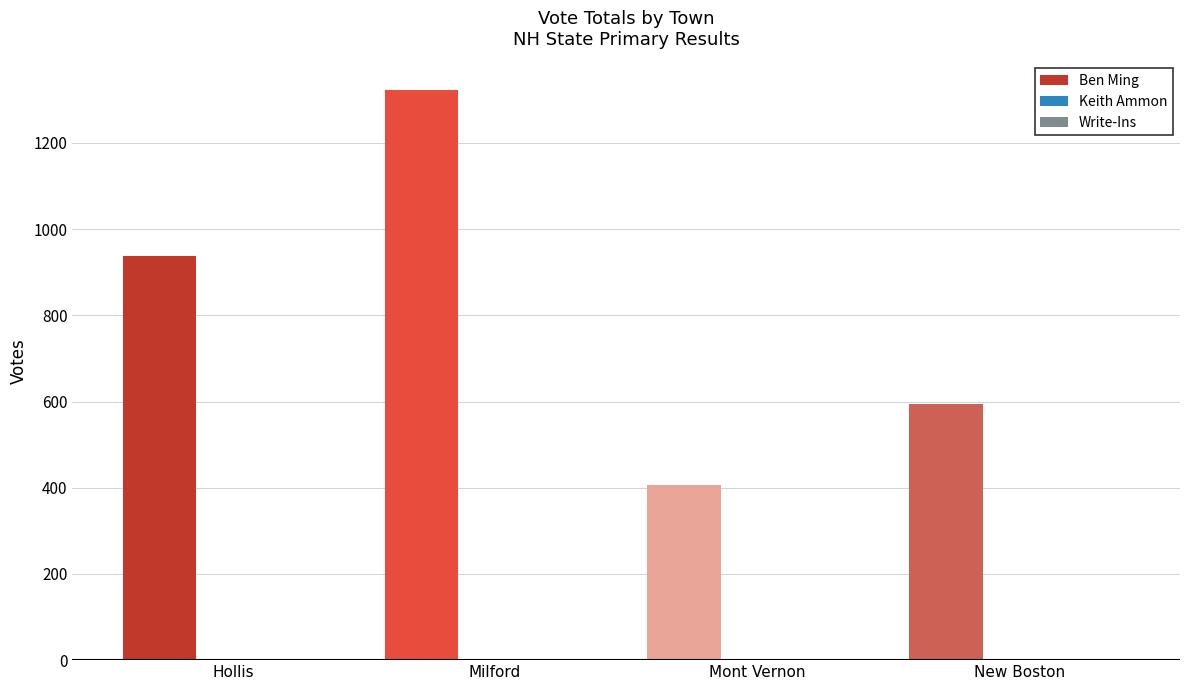

Reading right to left, list all the values displayed in this chart.

Ben Ming: 595	407	1323	938
Keith Ammon: 0	2	2	1
Write-Ins: 0	0	2	1